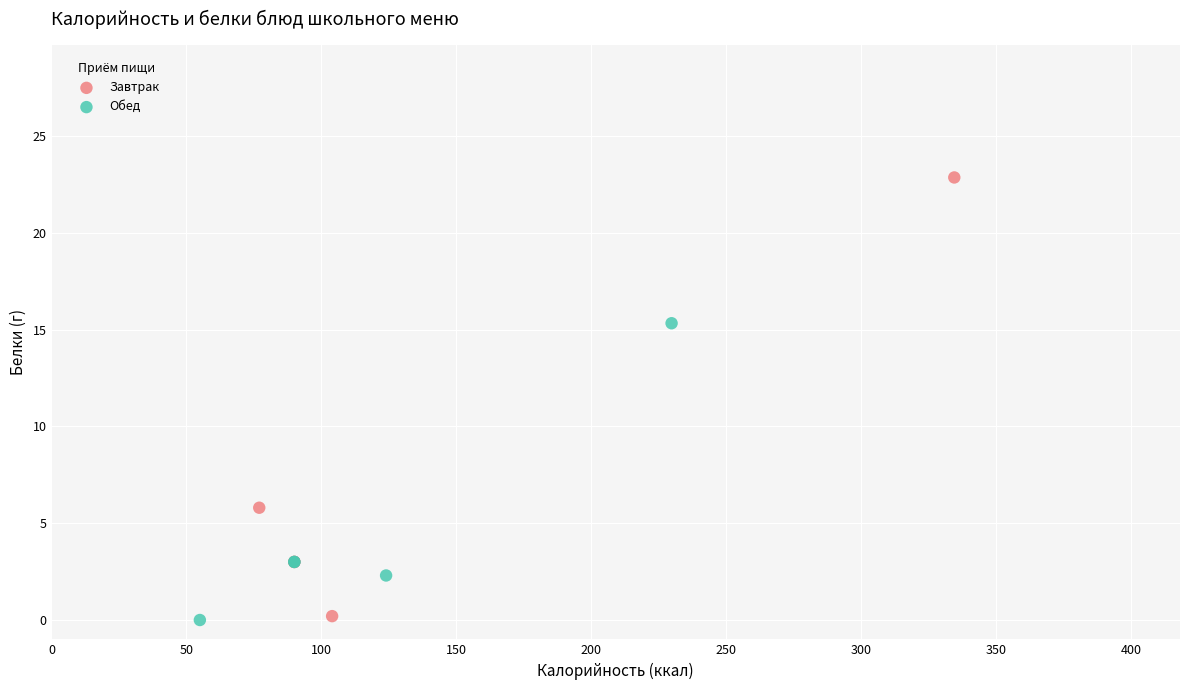

Which series has the largest Y range (max minus min)?

Завтрак